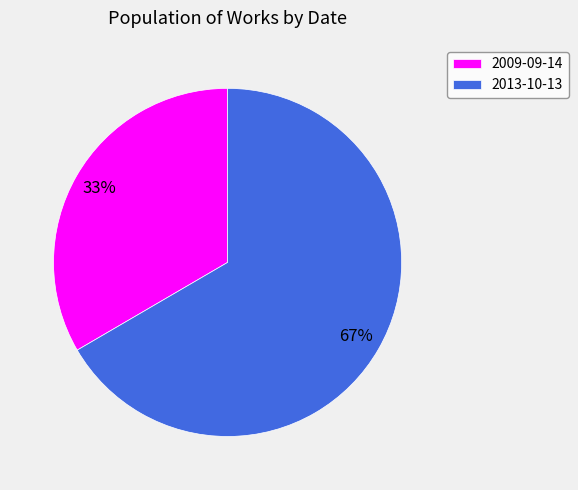

What percentage is the 2013-10-13 slice, to the nearest percent?

67%